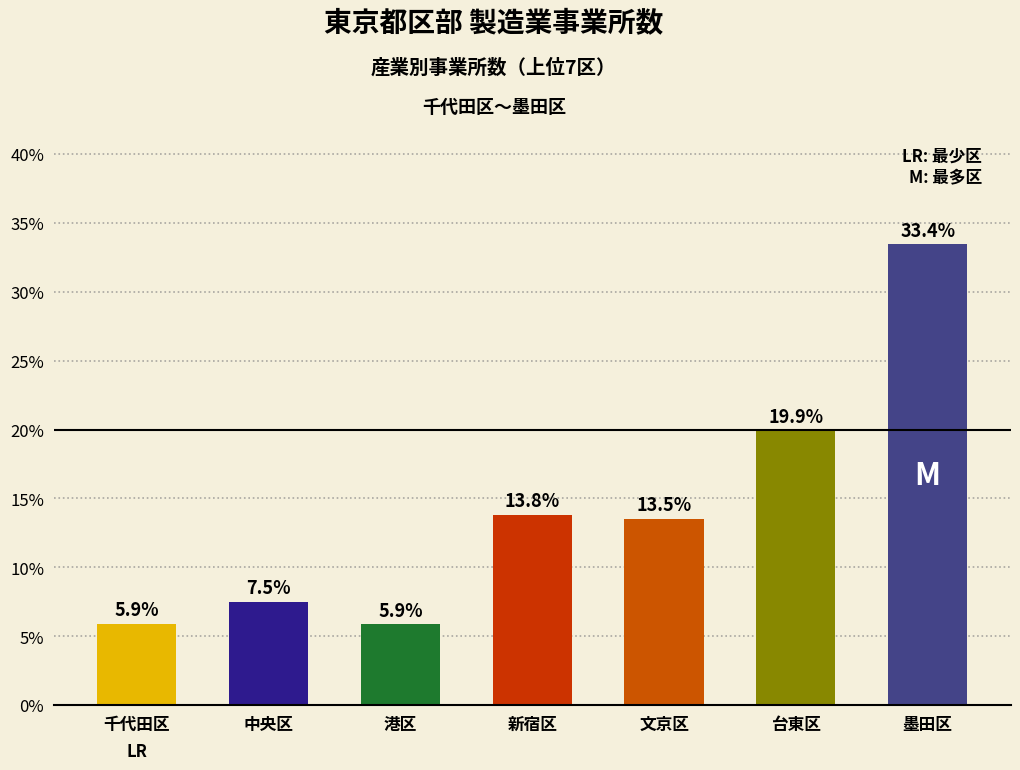

How many values are between 0 and 1?

7